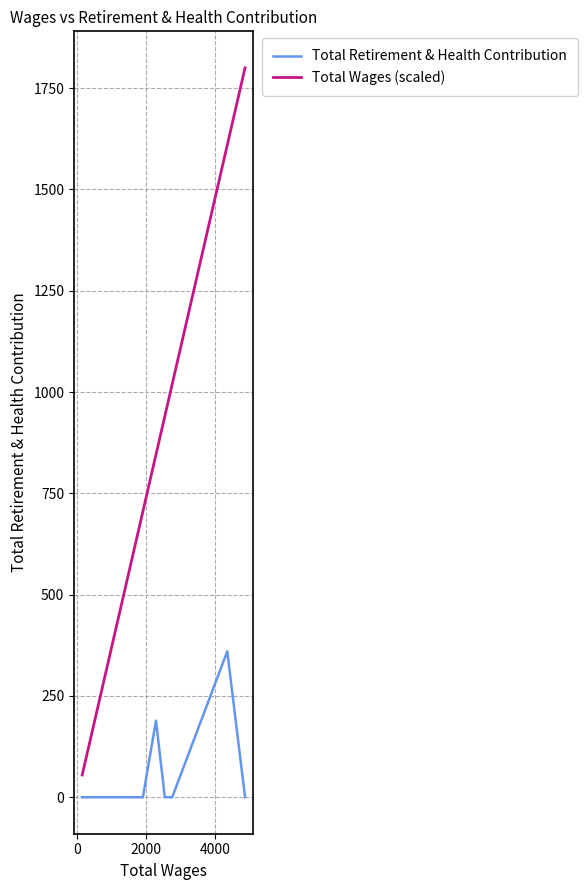

What is the highest value of the Total Retirement & Health Contribution series?

360.0